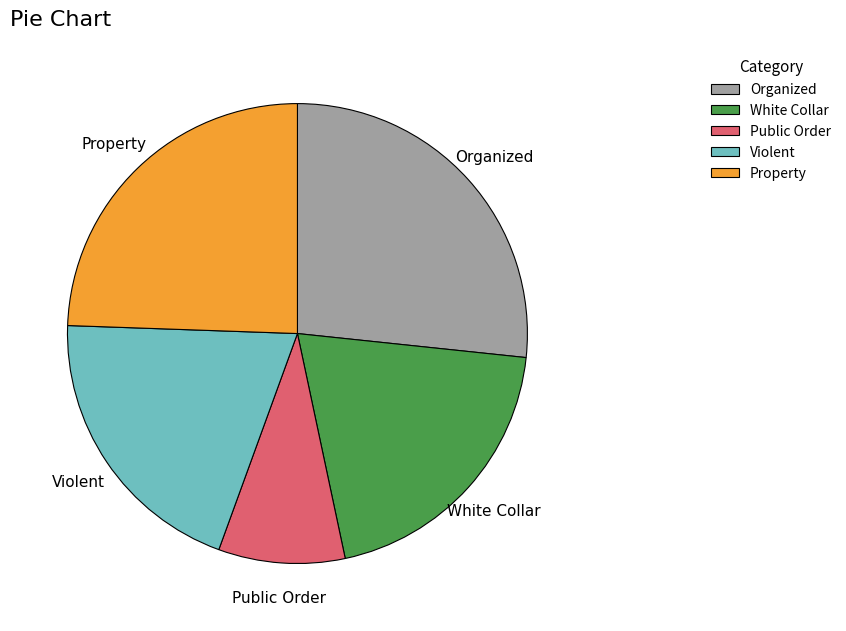

Between Property and Organized, which is larger?

Organized